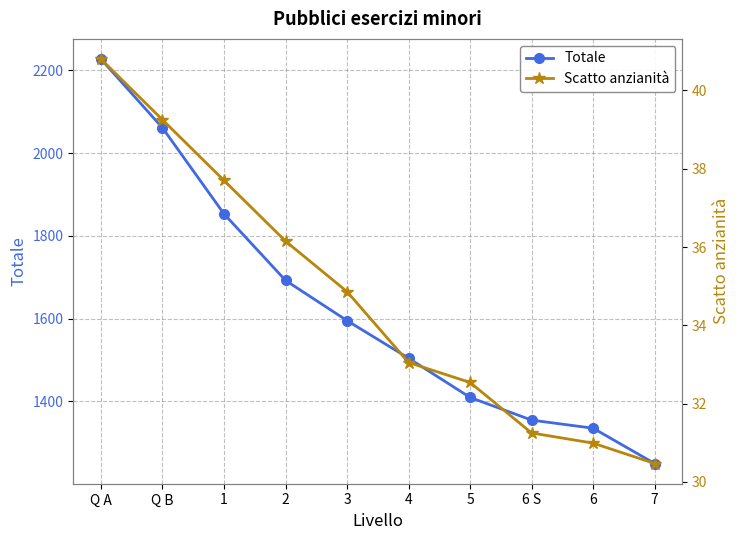

Which series has the largest range (max minus min)?

Totale